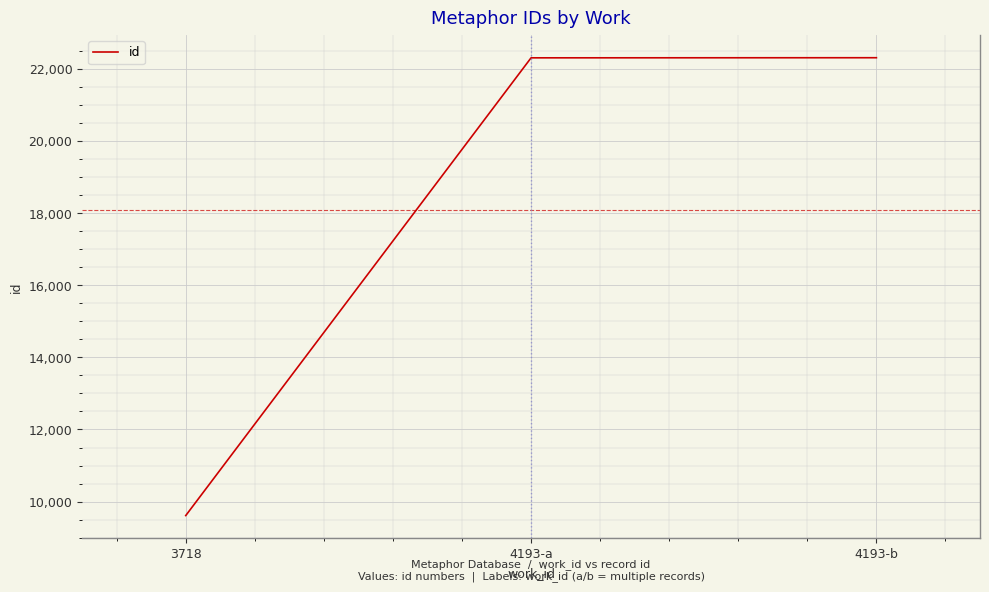

Read the value at 3718.

9612